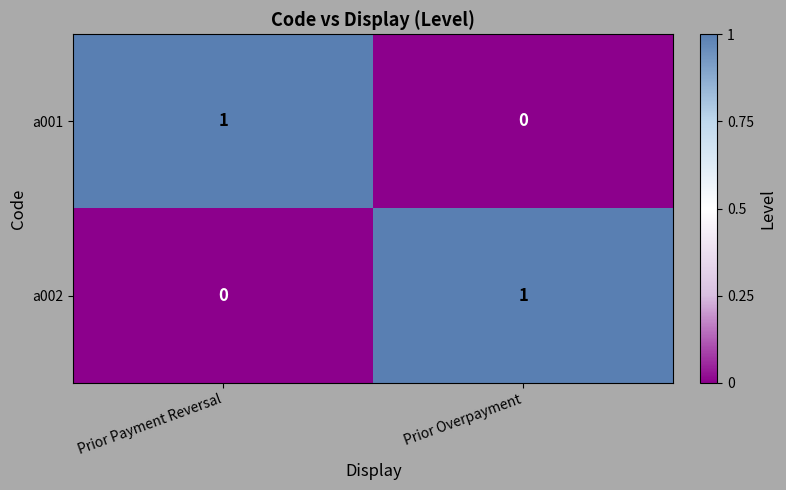

Reading left to right, what are all the values shown in this chart?

a001: Prior Payment Reversal=1	Prior Overpayment=0
a002: Prior Payment Reversal=0	Prior Overpayment=1